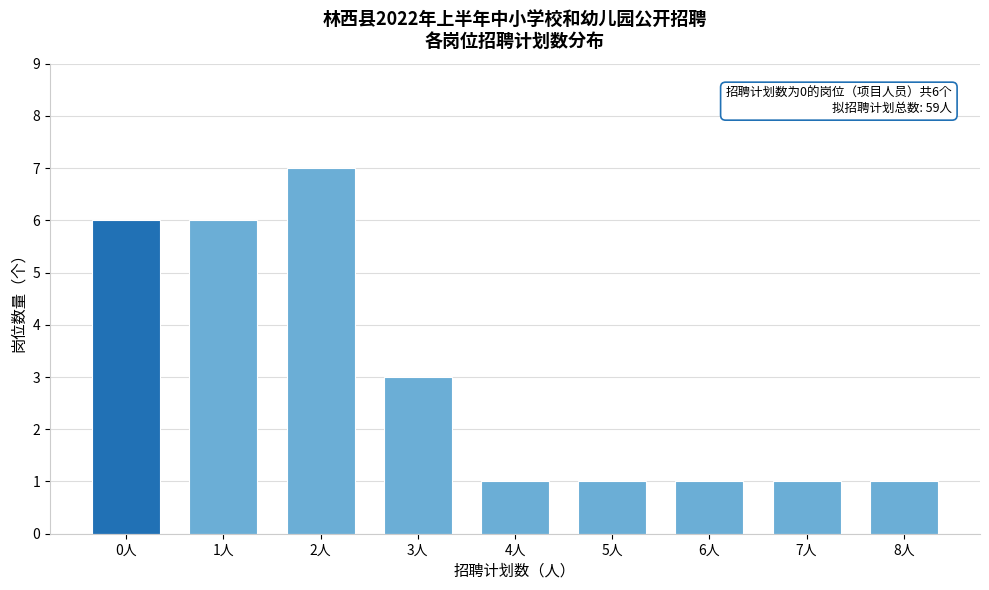

Reading left to right, extract all data points from this chart.

0人=6	1人=6	2人=7	3人=3	4人=1	5人=1	6人=1	7人=1	8人=1